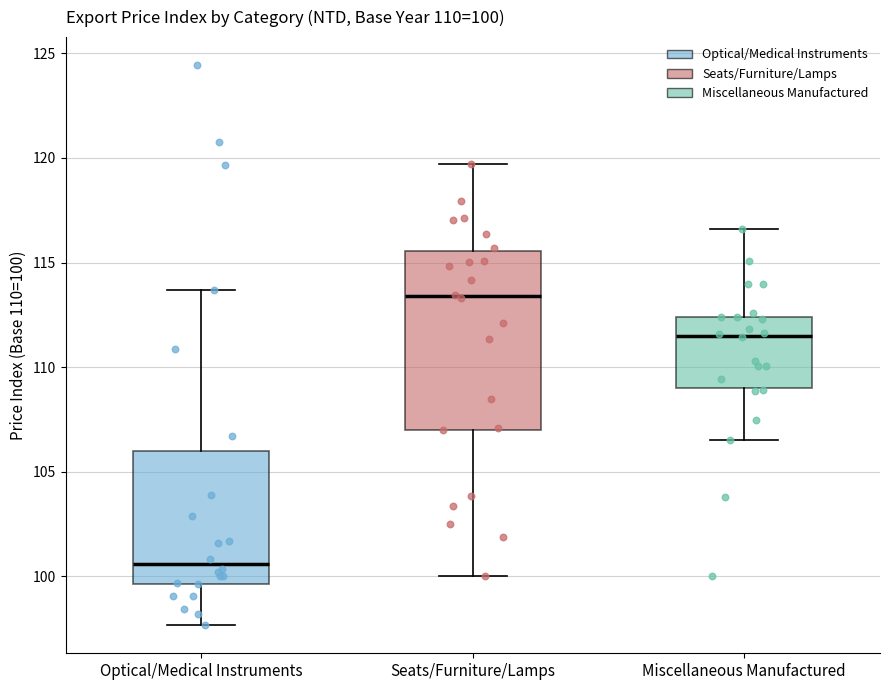

Which box's median line is the highest?

Seats/Furniture/Lamps